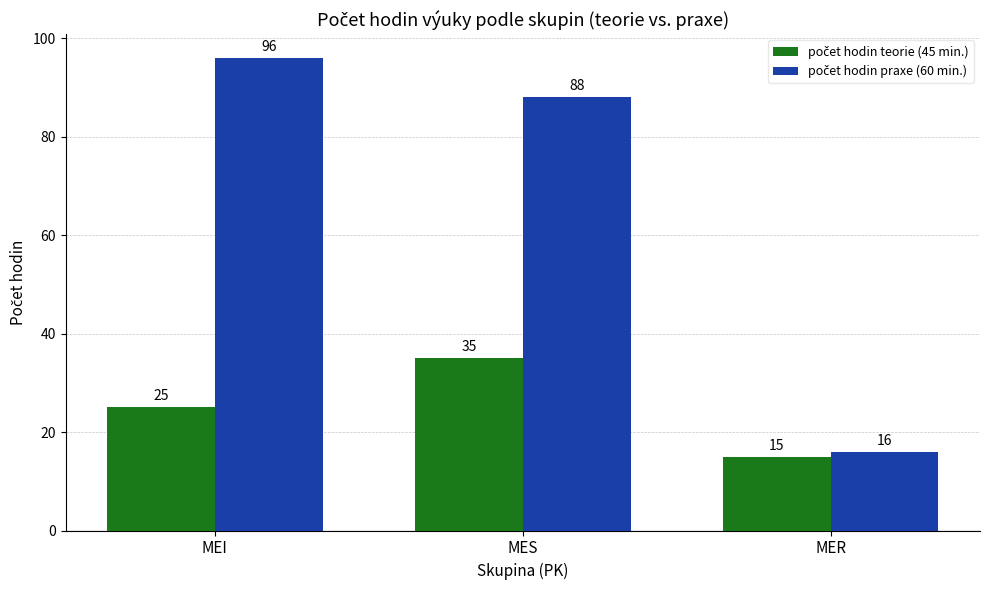

Which label corresponds to the largest value in the chart?

MEI